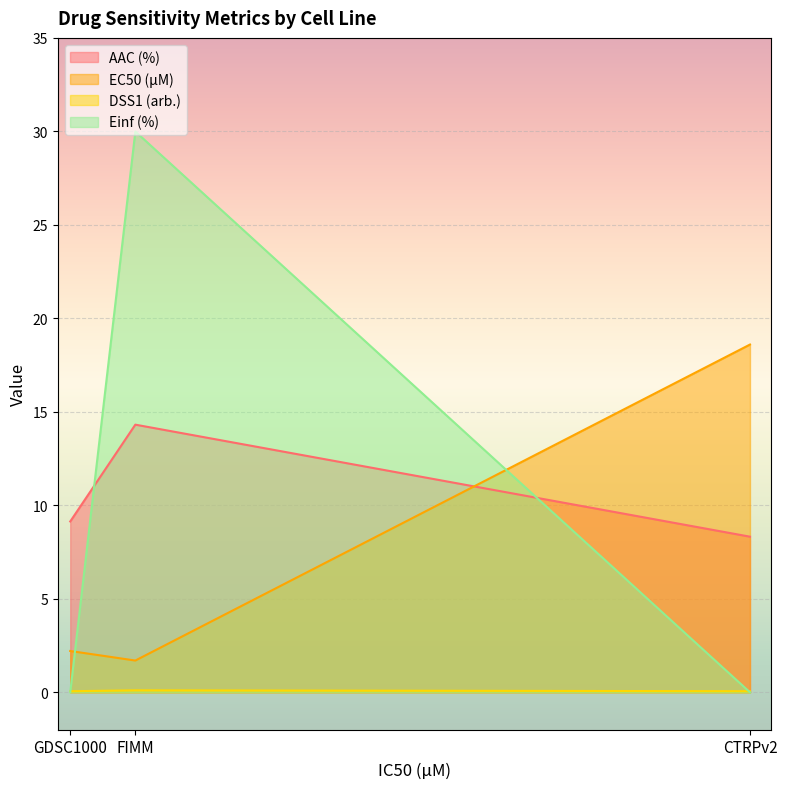

How many data points in AAC (%) are less than 9?

1